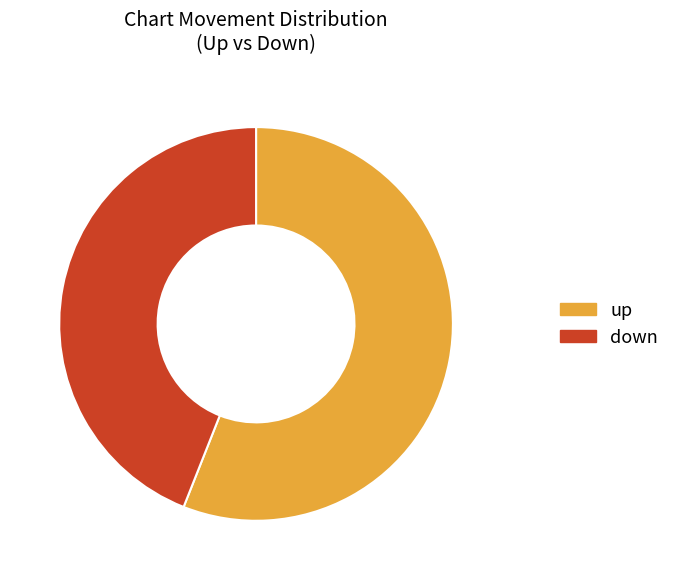

Which has a higher value, up or down?

up